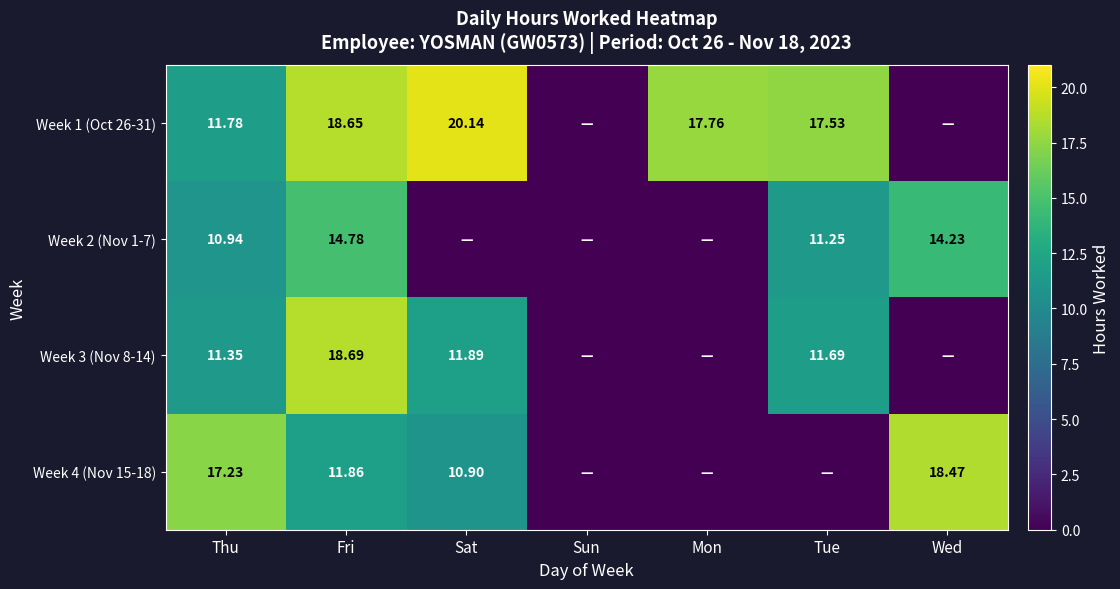

Is the value of Week 1 (Oct 26-31) at Tue greater than the value of Week 3 (Nov 8-14) at Thu?

Yes